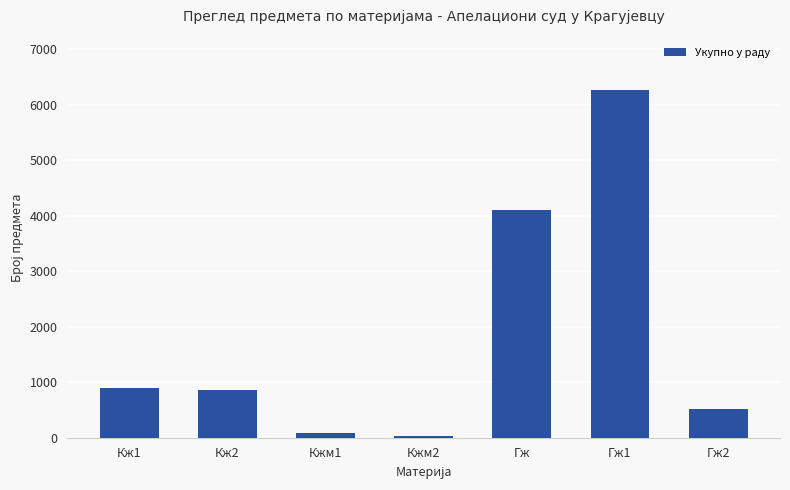

True or false: the data shows 4098 at Гж.

True